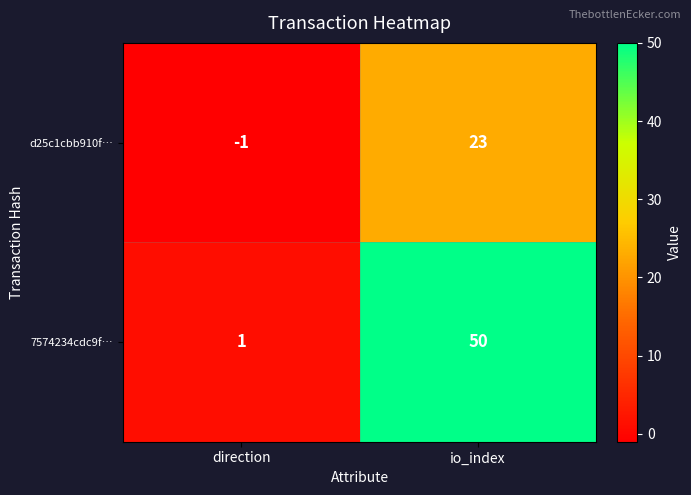

Rank the series by their average value, from highest to lowest.

7574234cdc9f…, d25c1cbb910f…